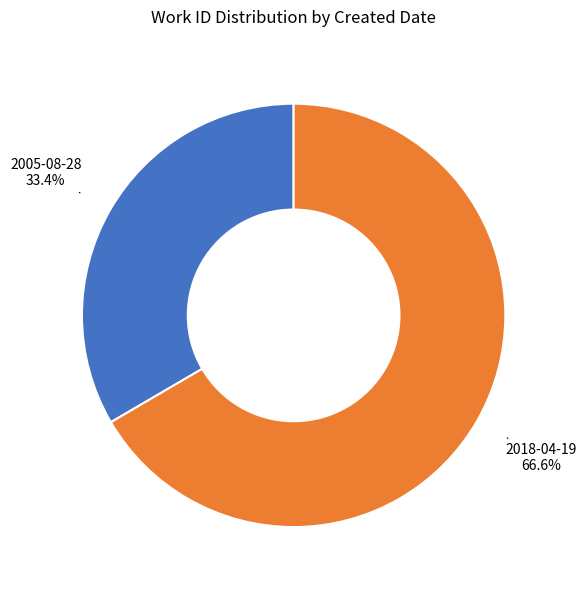

Does any single category account for the majority?

Yes